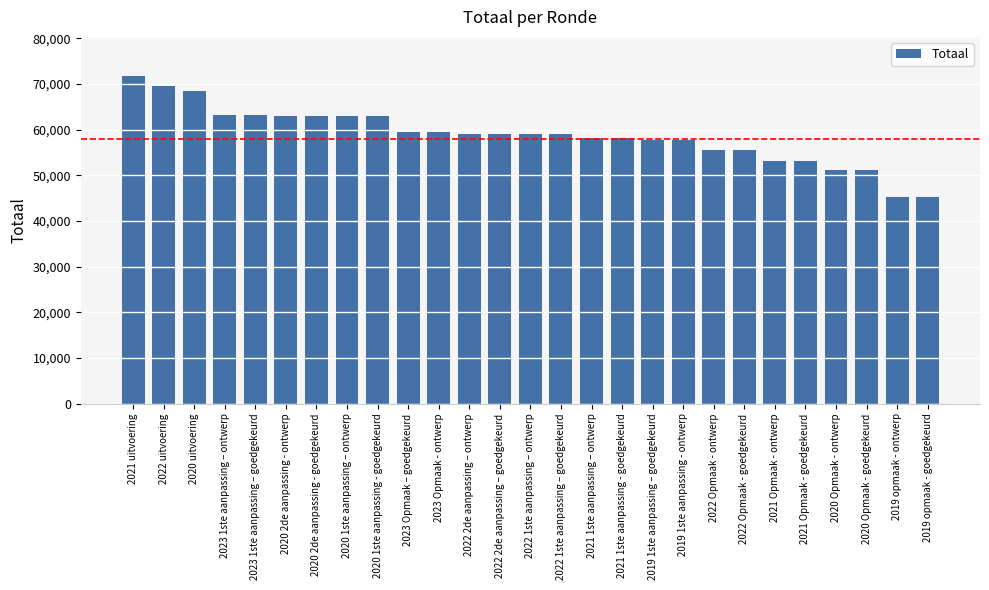

What is the maximum value shown in the chart?

71734